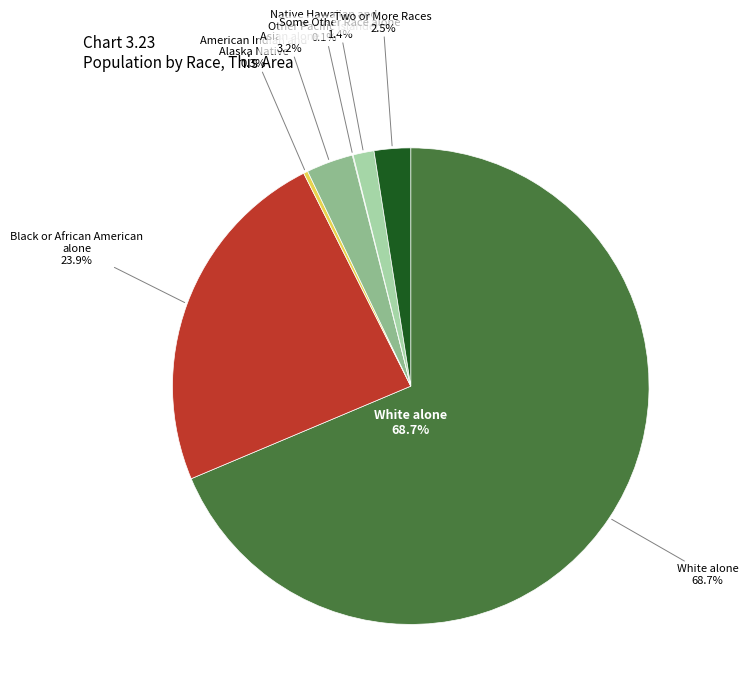

Rank the categories by value from lowest to highest.

Native Hawaiian and Other Pacific Islander, American Indian and Alaska Native, Some Other Race alone, Two or More Races, Asian alone, Black or African American alone, White alone